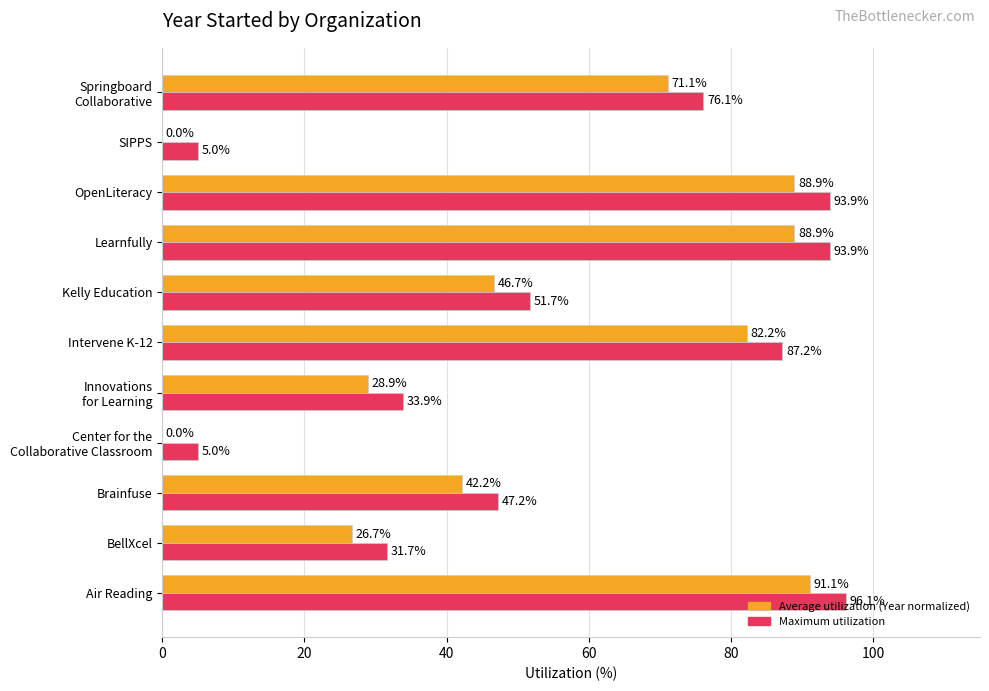

At which category is the sum across all series the highest?

Air Reading